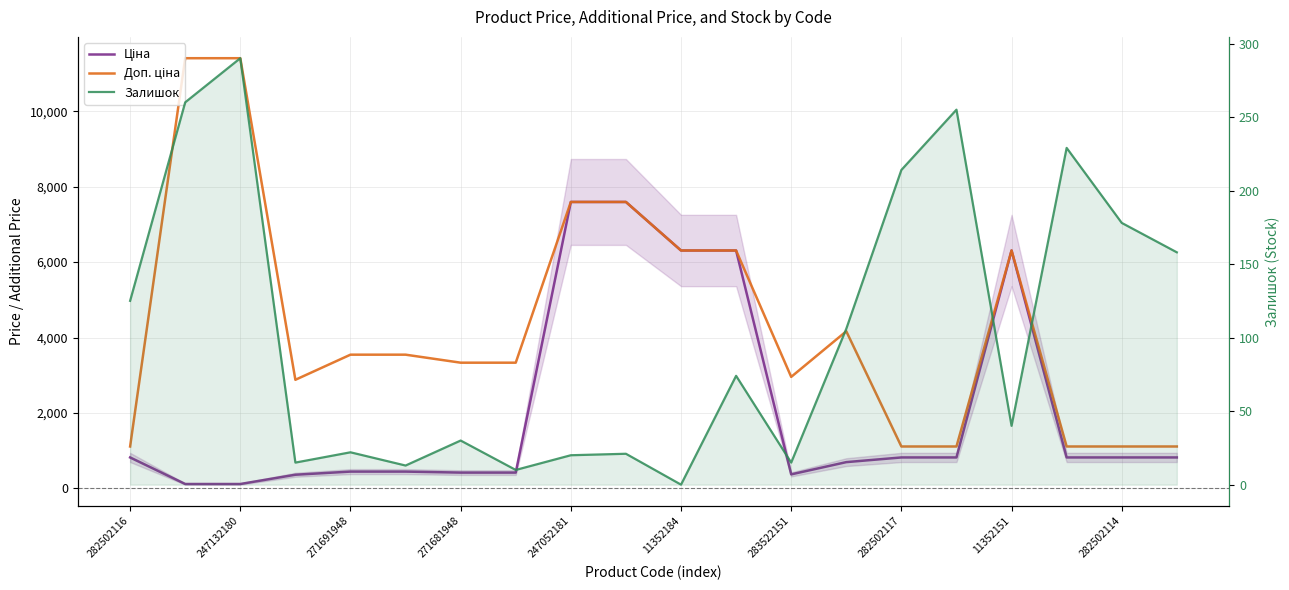

List the series in order of their peak value, lowest first.

Залишок, Ціна, Доп. ціна